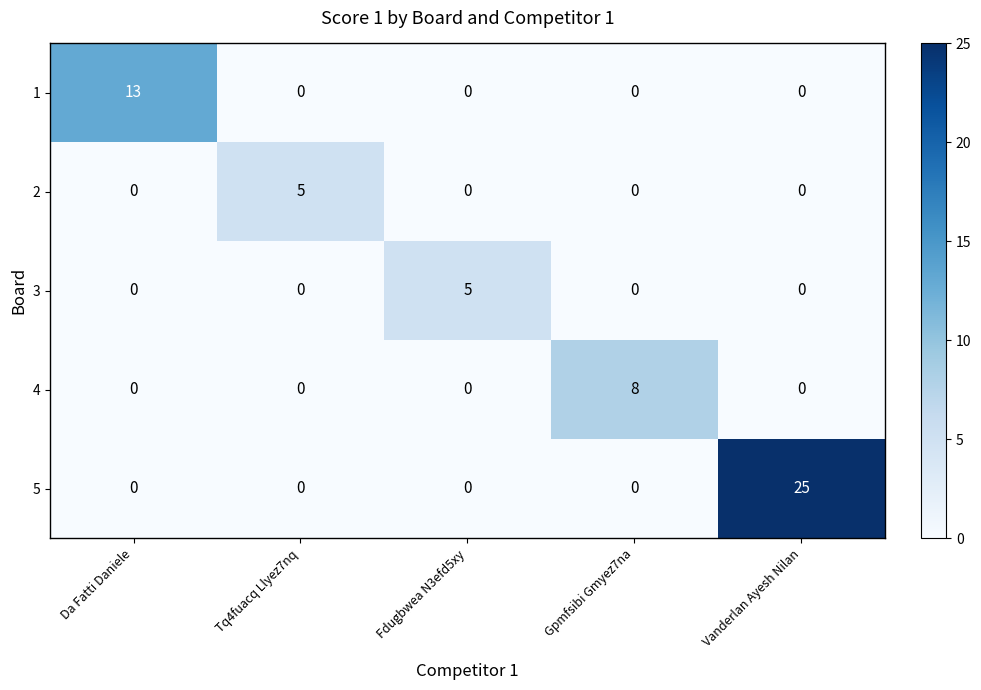

At which category does the chart reach its peak across all series?

Vanderlan Ayesh Nilan